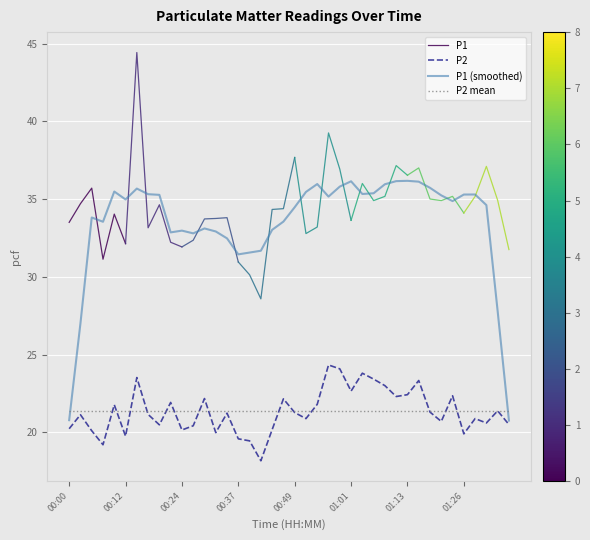

The P2 series shows 22.4 at 01:13. True or false?

True